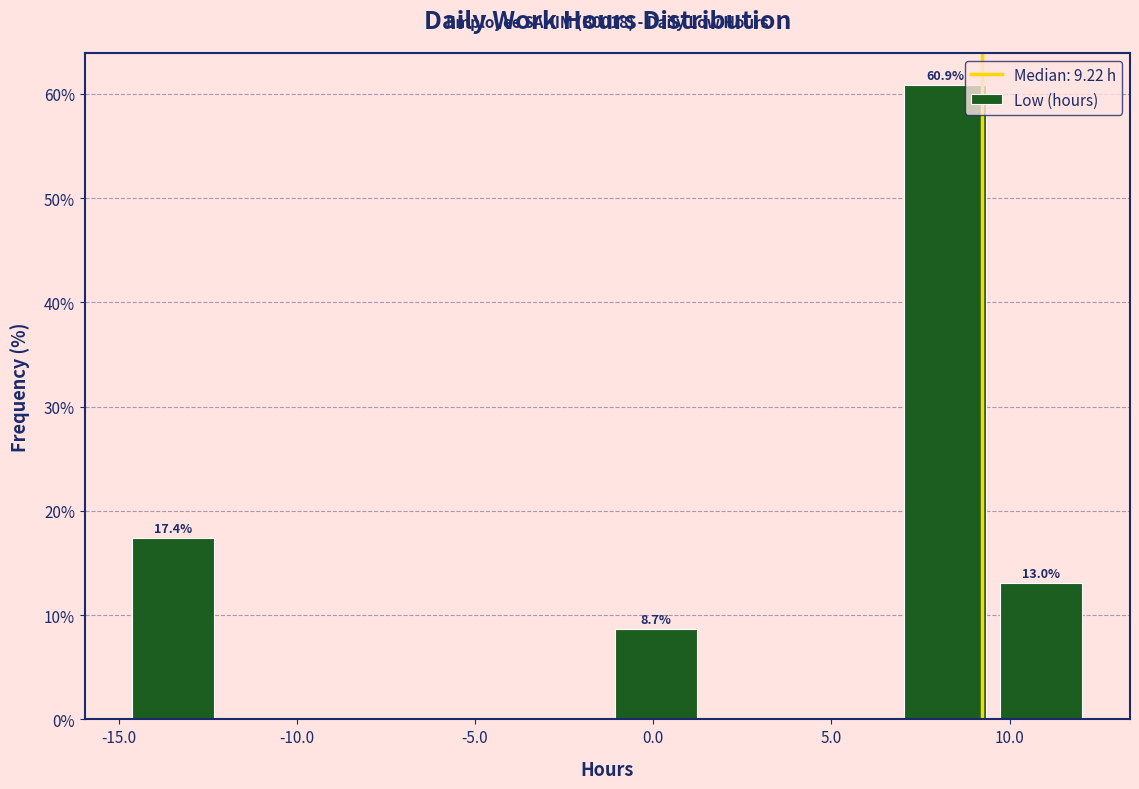

Which range on the x-axis has the tallest bar?

7.0 to 9.5